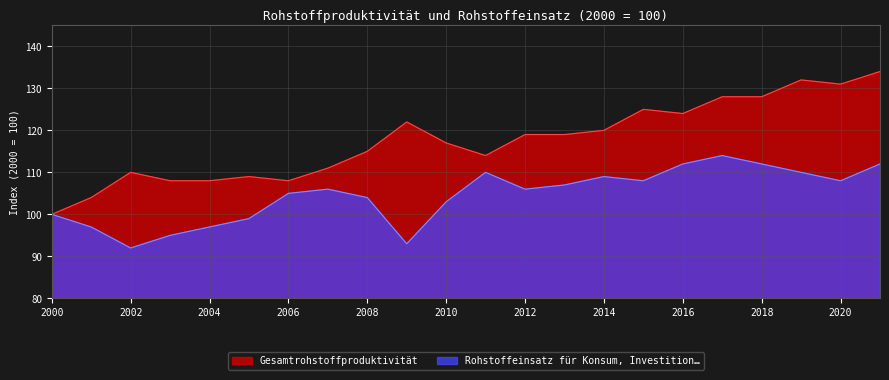

What is the difference between the maximum and minimum values in the Gesamtrohstoffproduktivität series?

34